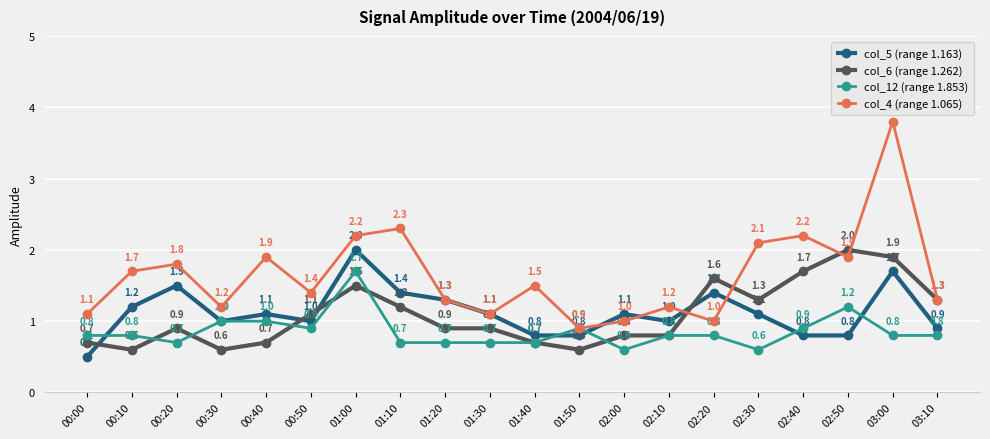

Reading left to right, extract all data points from this chart.

col_5 (range 1.163): 0.5	1.2	1.5	1.0	1.1	1.0	2.0	1.4	1.3	1.1	0.8	0.8	1.1	1.0	1.4	1.1	0.8	0.8	1.7	0.9
col_6 (range 1.262): 0.7	0.6	0.9	0.6	0.7	1.1	1.5	1.2	0.9	0.9	0.7	0.6	0.8	0.8	1.6	1.3	1.7	2.0	1.9	1.3
col_12 (range 1.853): 0.8	0.8	0.7	1.0	1.0	0.9	1.7	0.7	0.7	0.7	0.7	0.9	0.6	0.8	0.8	0.6	0.9	1.2	0.8	0.8
col_4 (range 1.065): 1.1	1.7	1.8	1.2	1.9	1.4	2.2	2.3	1.3	1.1	1.5	0.9	1.0	1.2	1.0	2.1	2.2	1.9	3.8	1.3